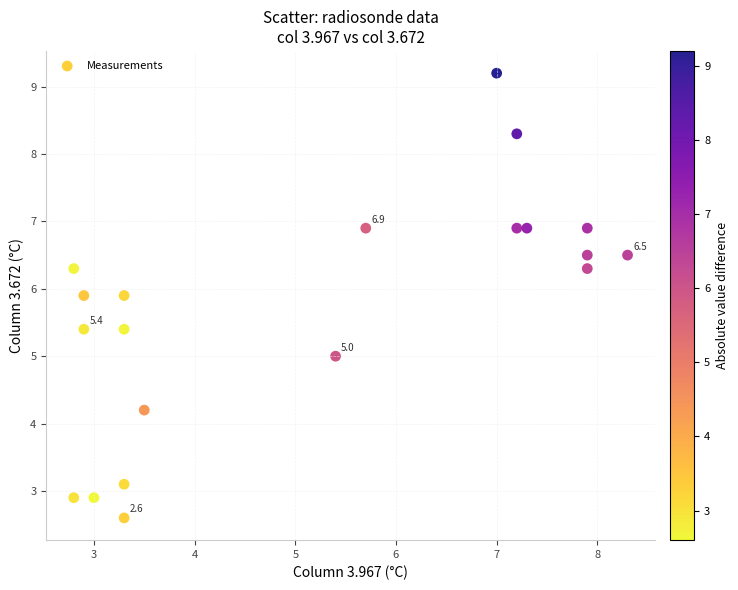

What is the range of Y values (max minus min)?

6.6